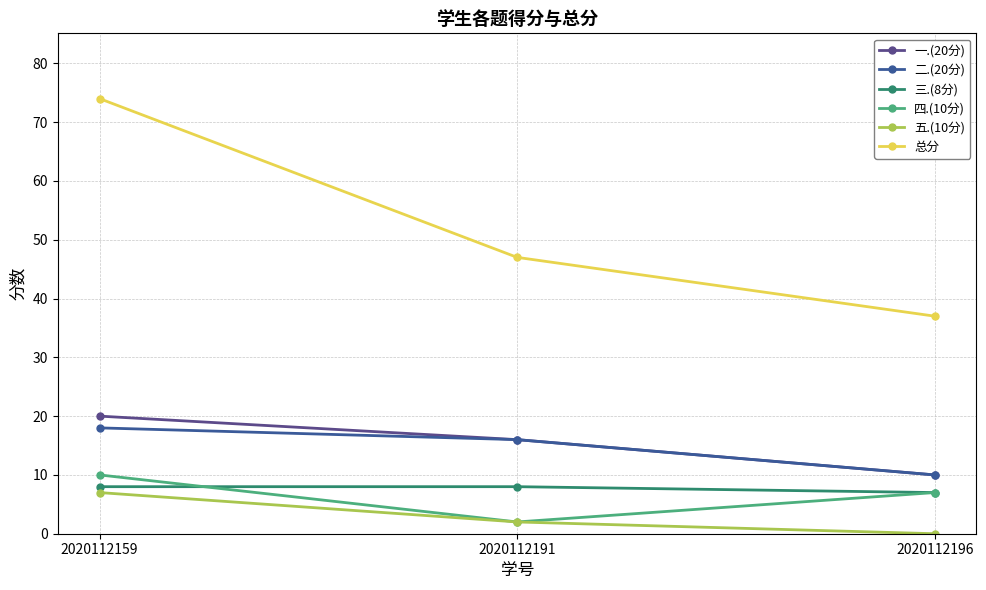

What is the value of the 五.(10分) point at the 2nd from the left?

2